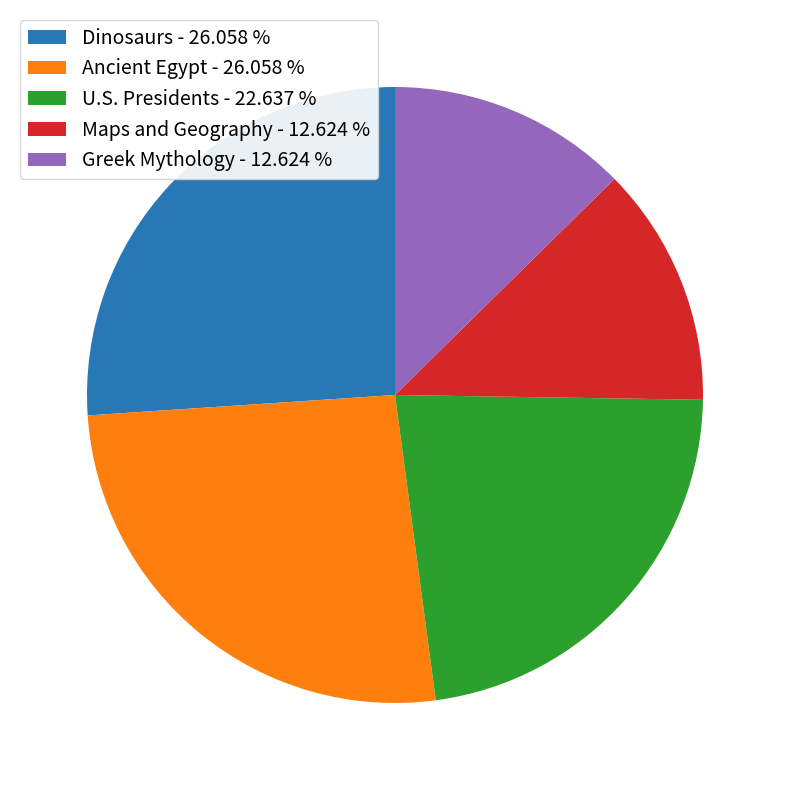

Do Dinosaurs - 26.058 % and Ancient Egypt - 26.058 % together represent more than half of the pie?

Yes